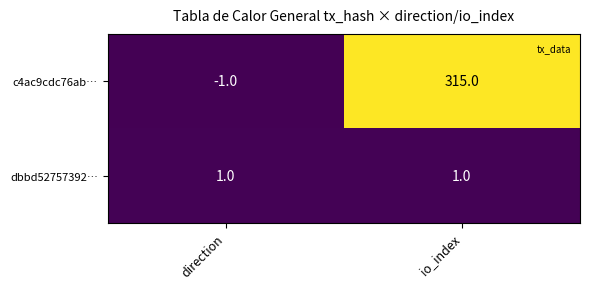

What is the difference between the maximum and minimum values in the c4ac9cdc76ab… series?

316